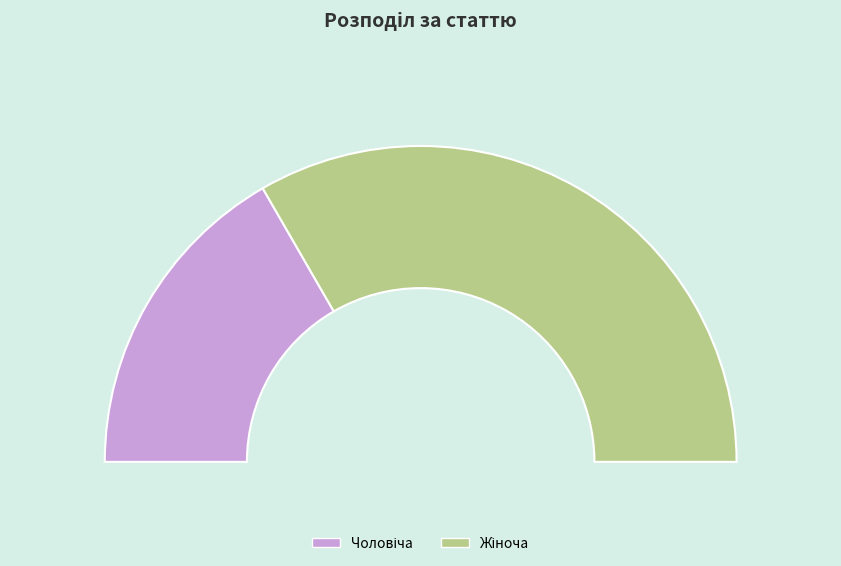

How many segments does this pie chart have?

2